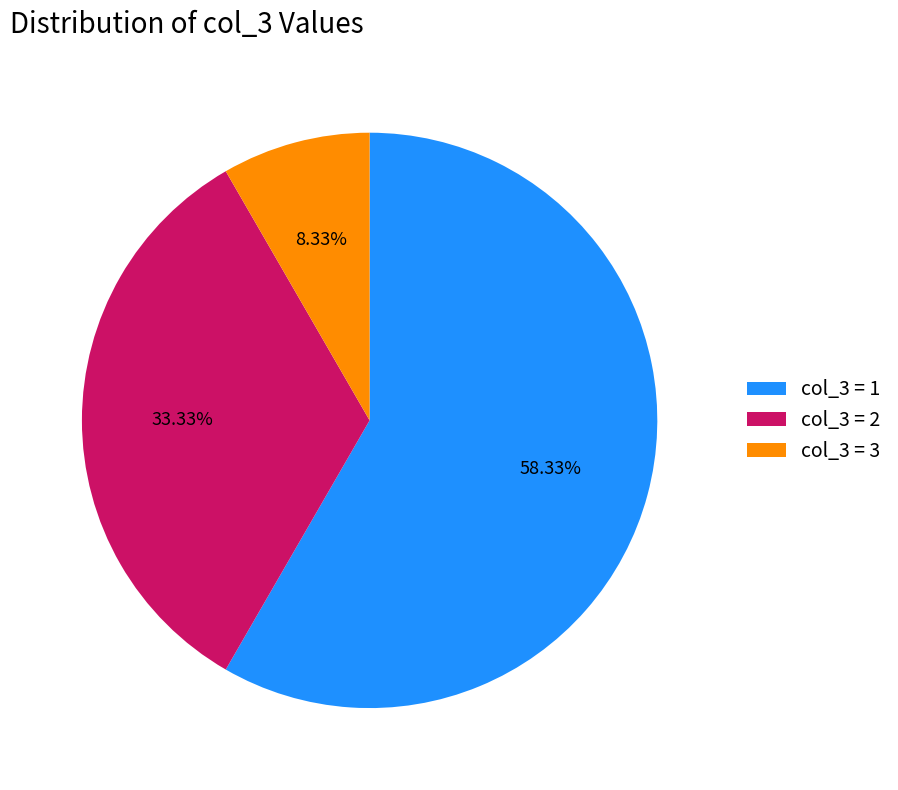

Does any single category account for the majority?

Yes